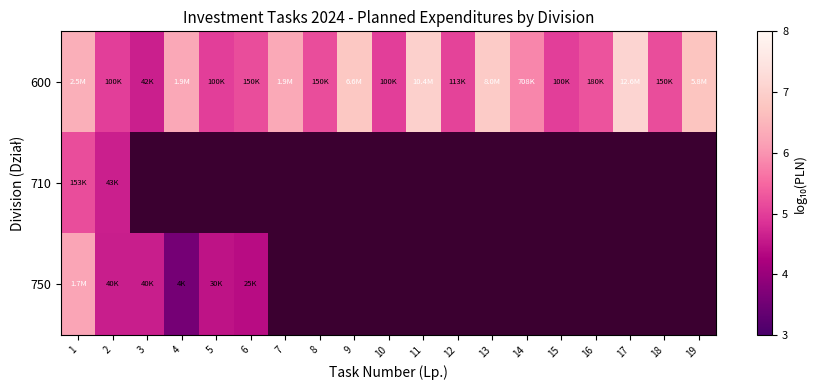

Rank the categories by 600 value from highest to lowest.

17, 11, 13, 9, 19, 1, 7, 4, 14, 16, 6, 8, 18, 12, 2, 5, 10, 15, 3